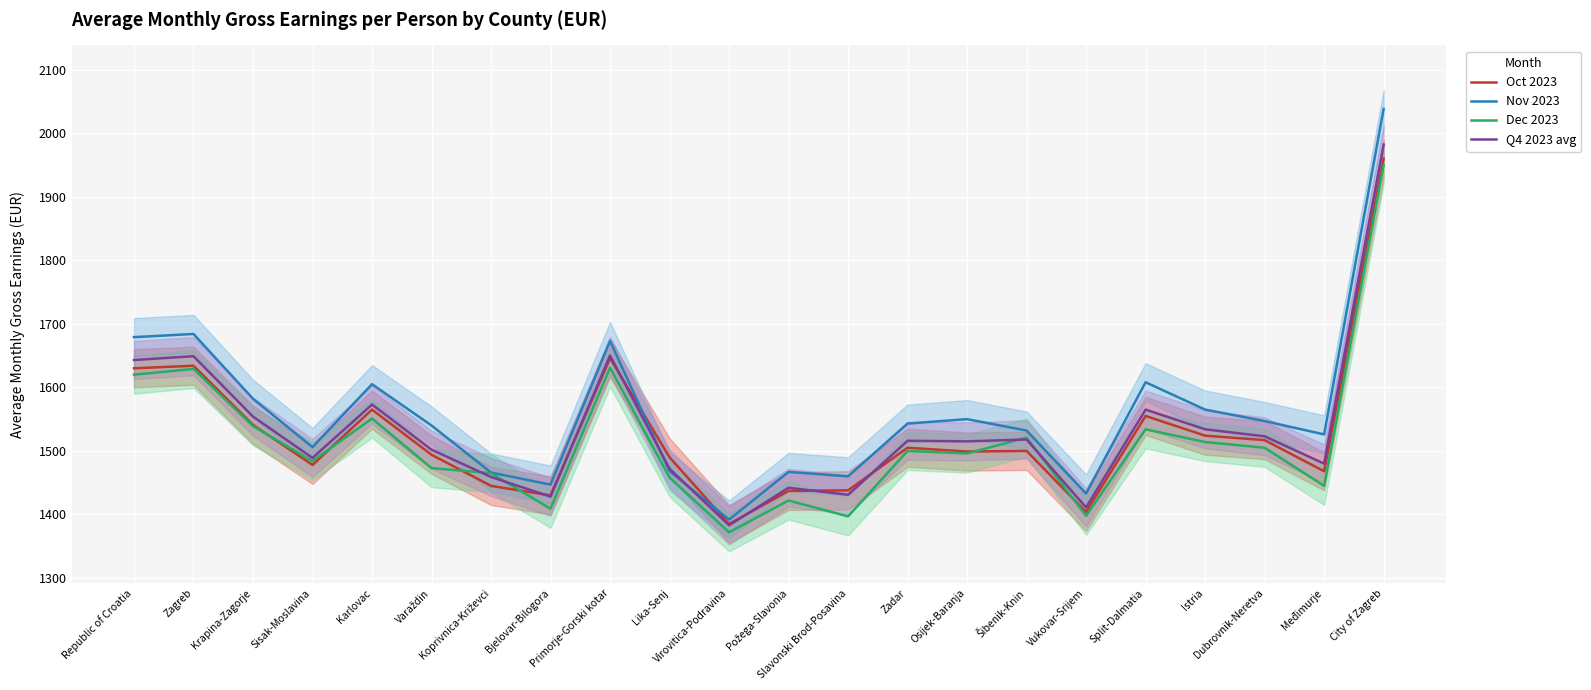

Where is Q4 2023 avg nearest to the value 1682?

Primorje-Gorski kotar